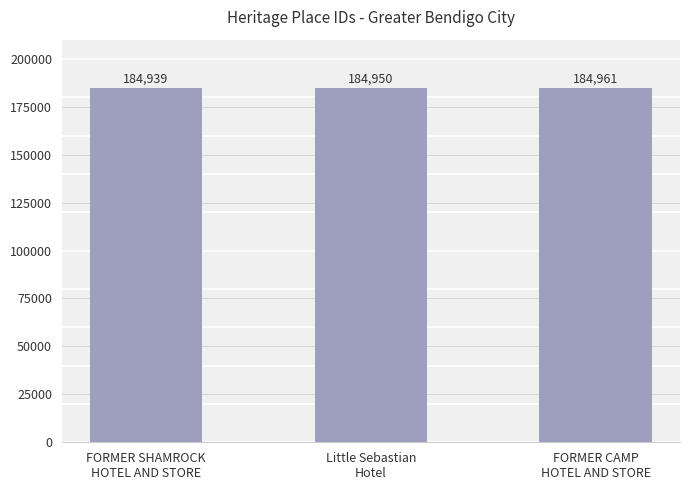

Rank the categories by value from lowest to highest.

FORMER SHAMROCK
HOTEL AND STORE, Little Sebastian
Hotel, FORMER CAMP
HOTEL AND STORE